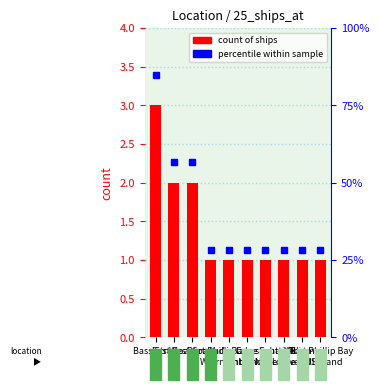

How many distinct data groups are displayed?

1